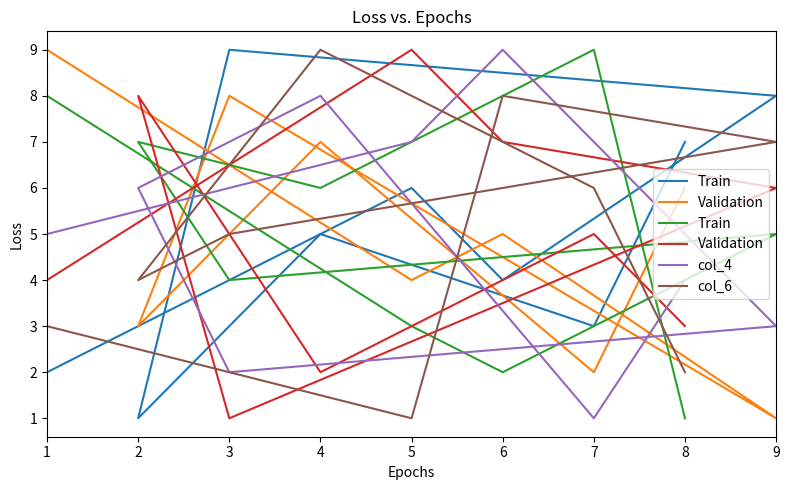

The value of Train at 1 is 8. True or false?

True